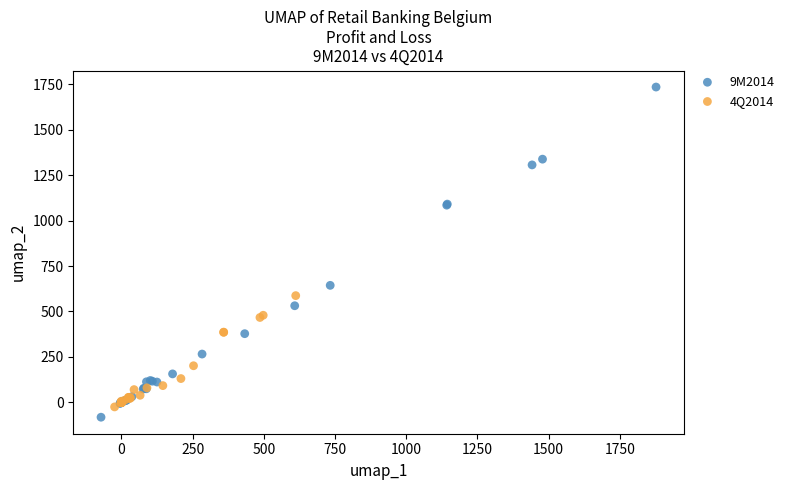

Which series has the largest Y range (max minus min)?

9M2014